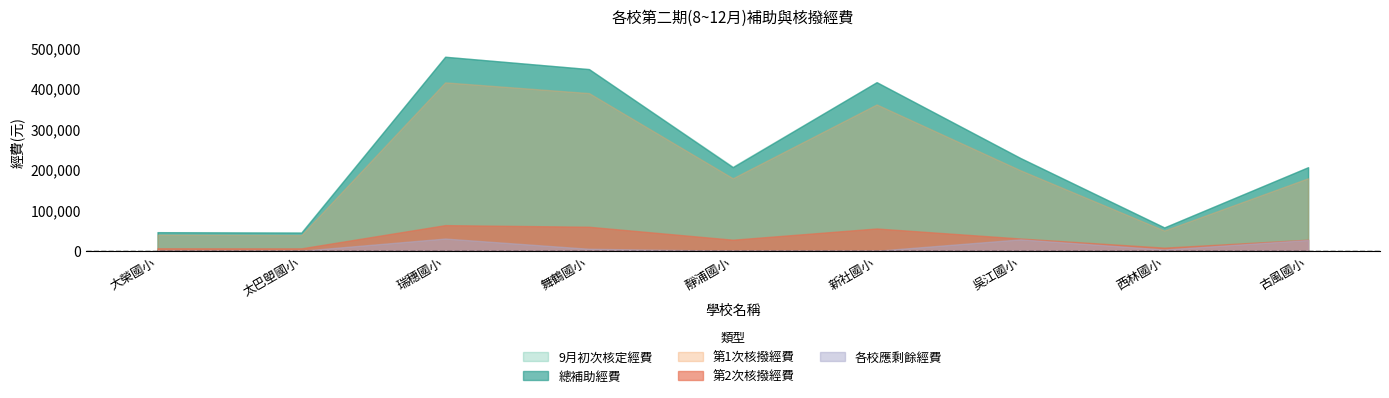

True or false: 第1次核撥經費 has a value of 59004 at 太巴塱國小.

False